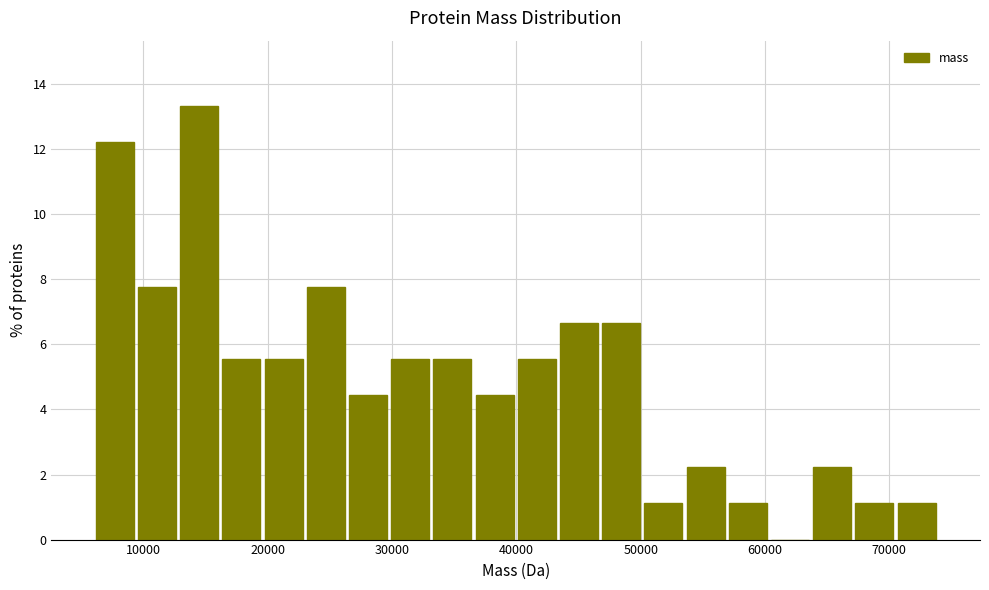

Around what value on the x-axis is the tallest bar? Give the approximate position of its centre, as read against the axis.

14000